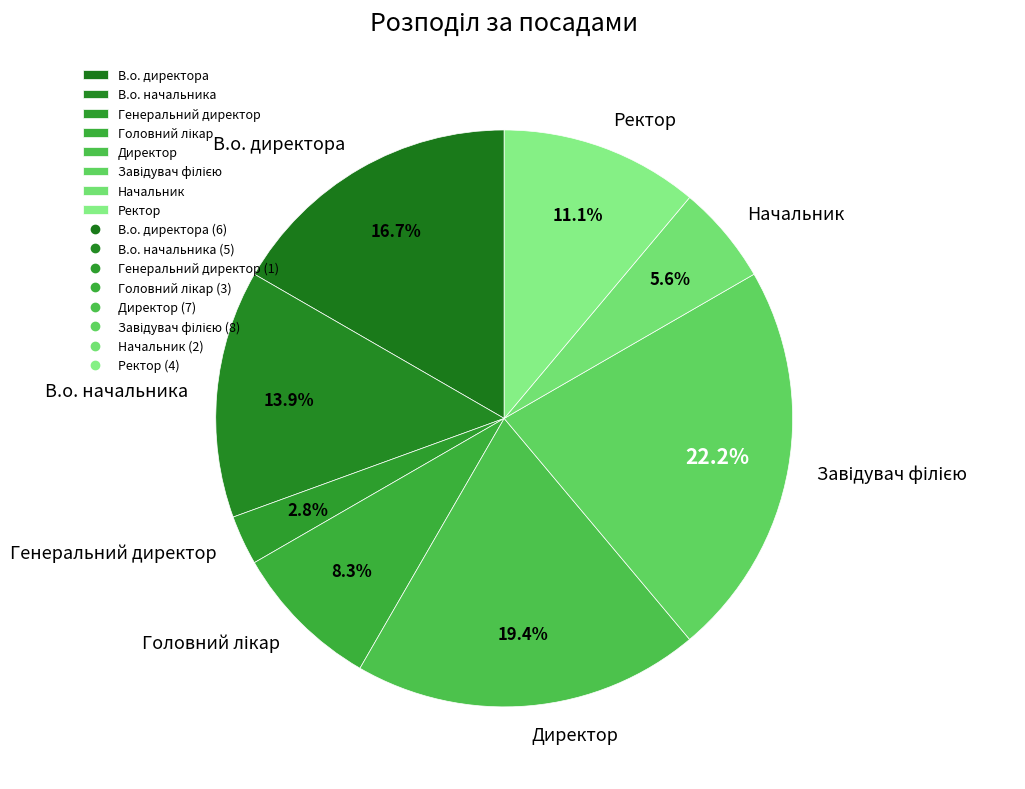

Does Генеральний директор account for over 50% of the chart?

No